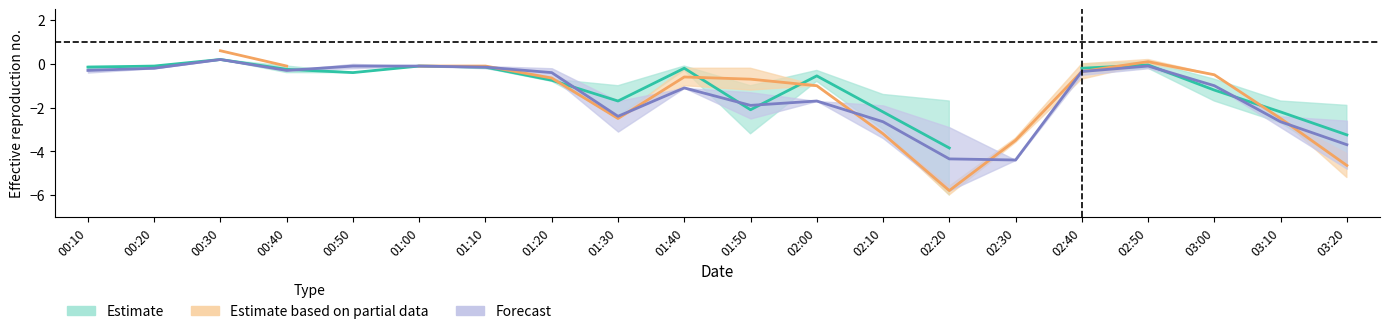

What is the label of the 15th point from the right?

01:00